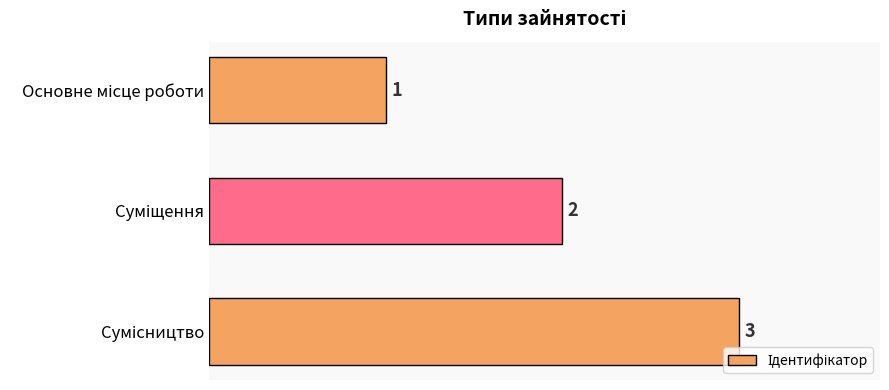

How many values are between 1 and 3?

3